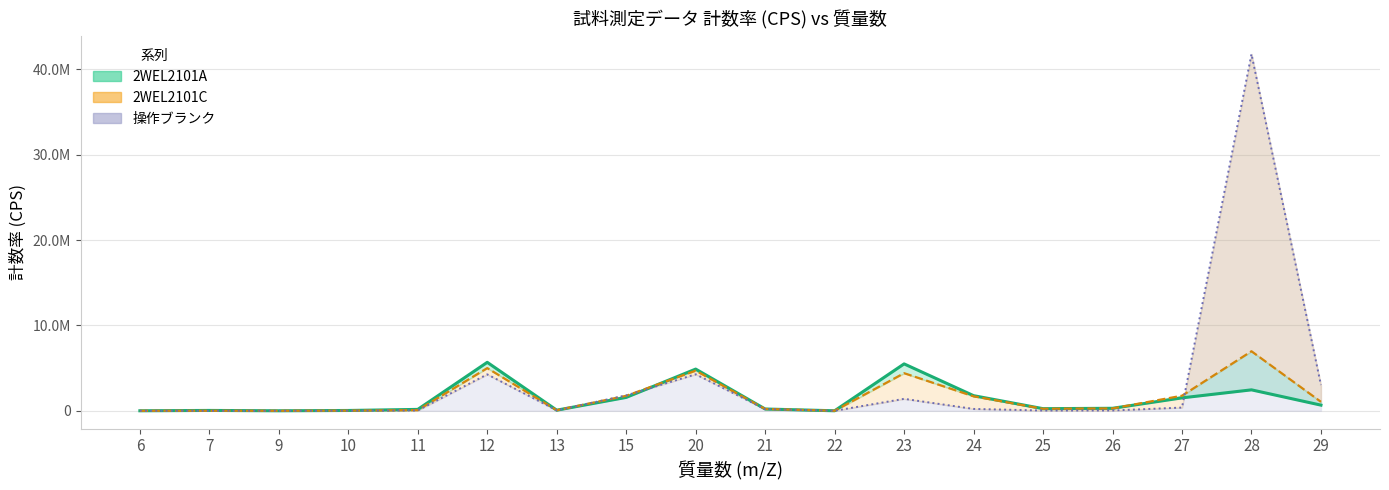

In 2WEL2101A, how many points are higher than both neighbors (excluding endpoints)?

5